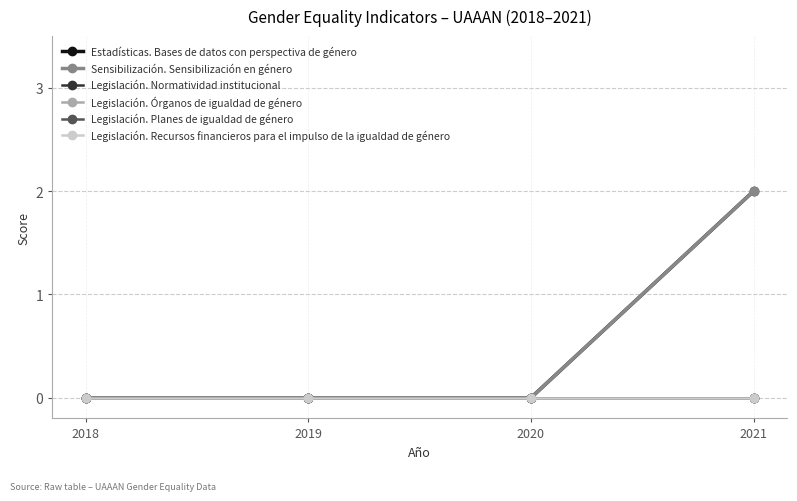

Reading right to left, extract all data points from this chart.

Estadísticas. Bases de datos con perspectiva de género: 2021=2	2020=0	2019=0	2018=0
Sensibilización. Sensibilización en género: 2021=2	2020=0	2019=0	2018=0
Legislación. Normatividad institucional: 2021=0	2020=0	2019=0	2018=0
Legislación. Órganos de igualdad de género: 2021=0	2020=0	2019=0	2018=0
Legislación. Planes de igualdad de género: 2021=0	2020=0	2019=0	2018=0
Legislación. Recursos financieros para el impulso de la igualdad de género: 2021=0	2020=0	2019=0	2018=0